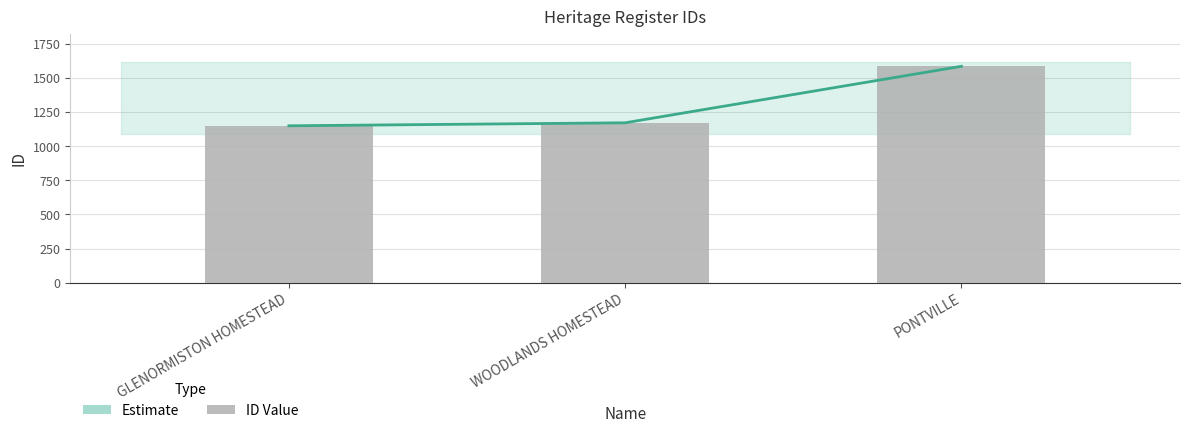

How many data points in ID are above 1172?

1